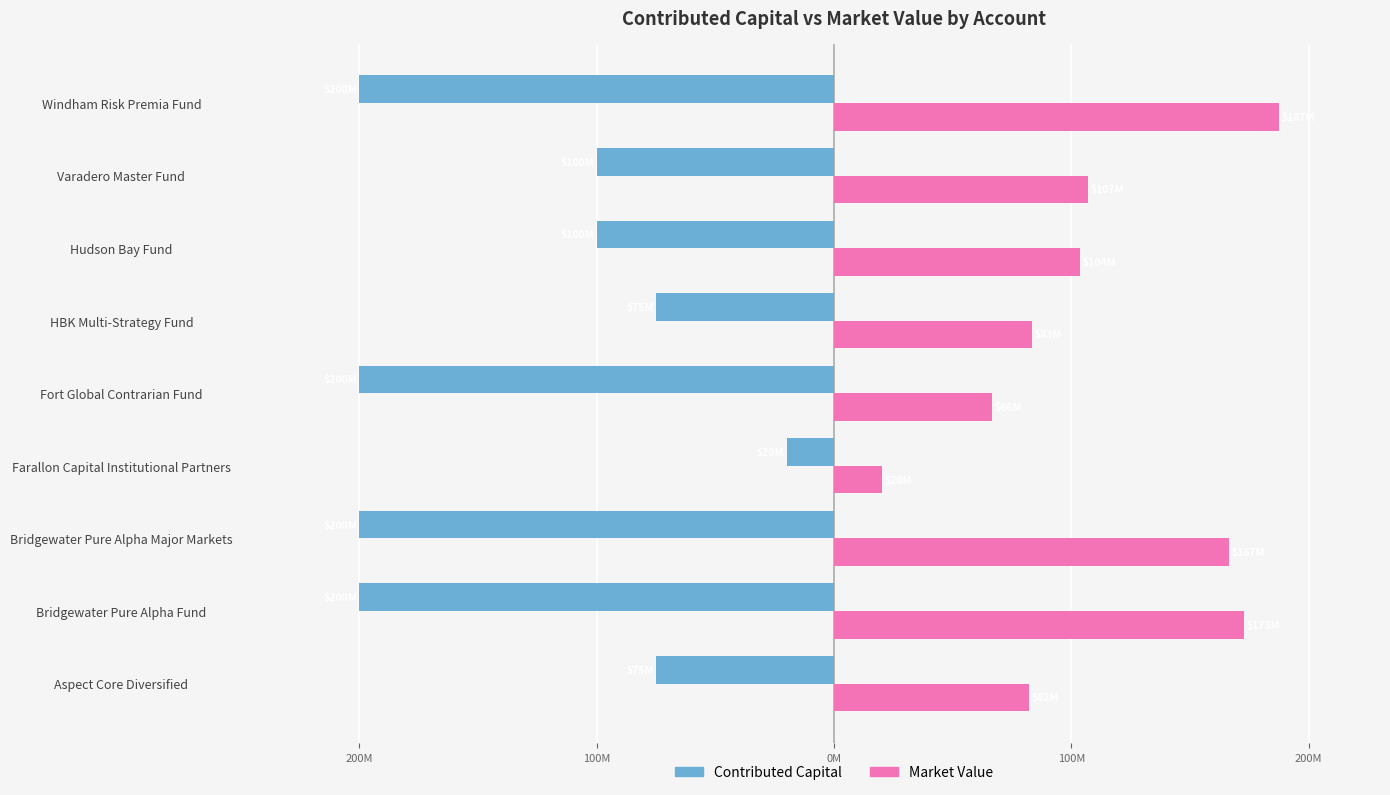

What is the maximum value for Market Value?

187443883.0